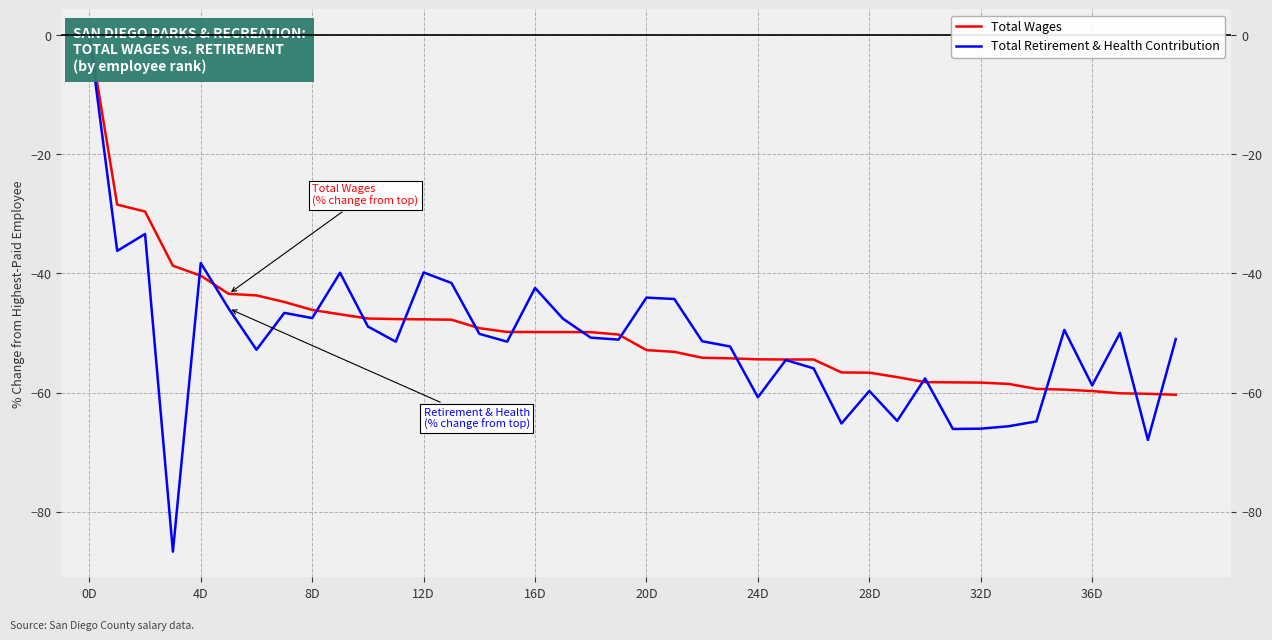

What is the total value across all series at 30?

-115.9